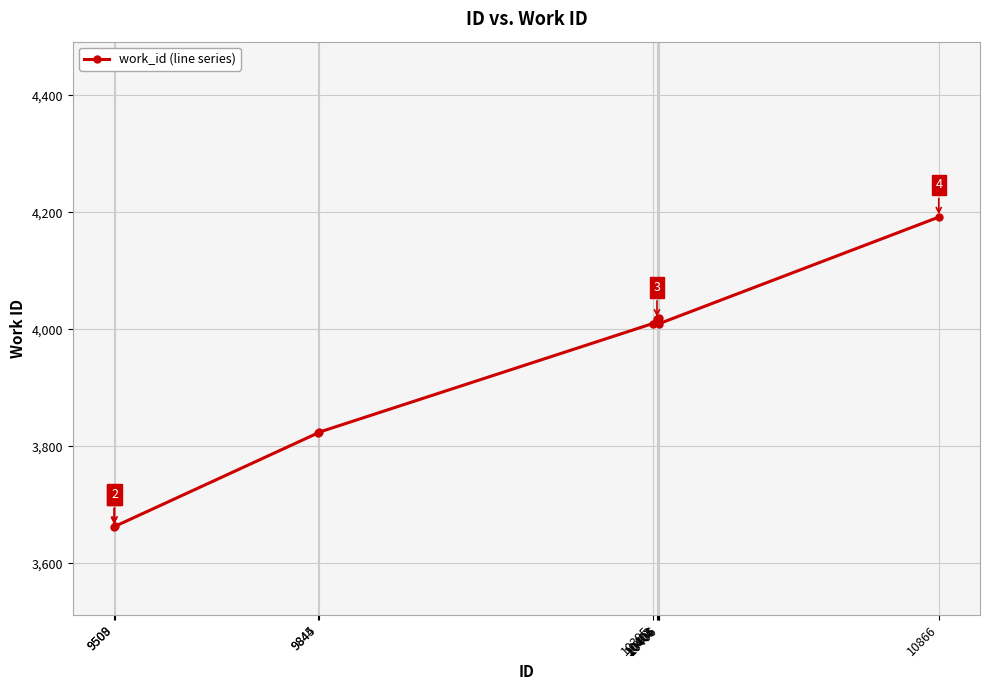

Is it true that the value at 9509 is 6047?

False